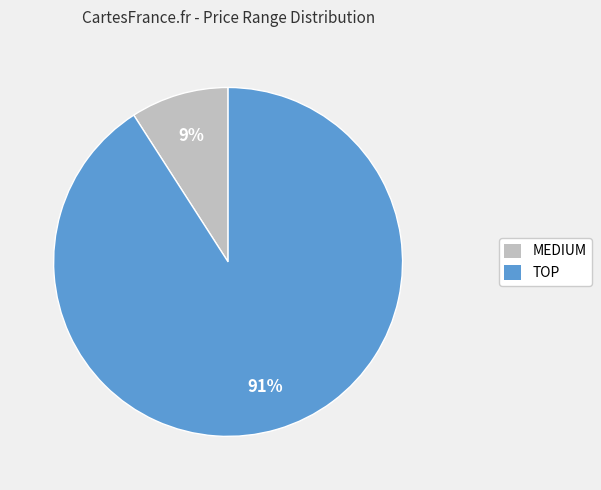

Count the number of slices in the pie.

2